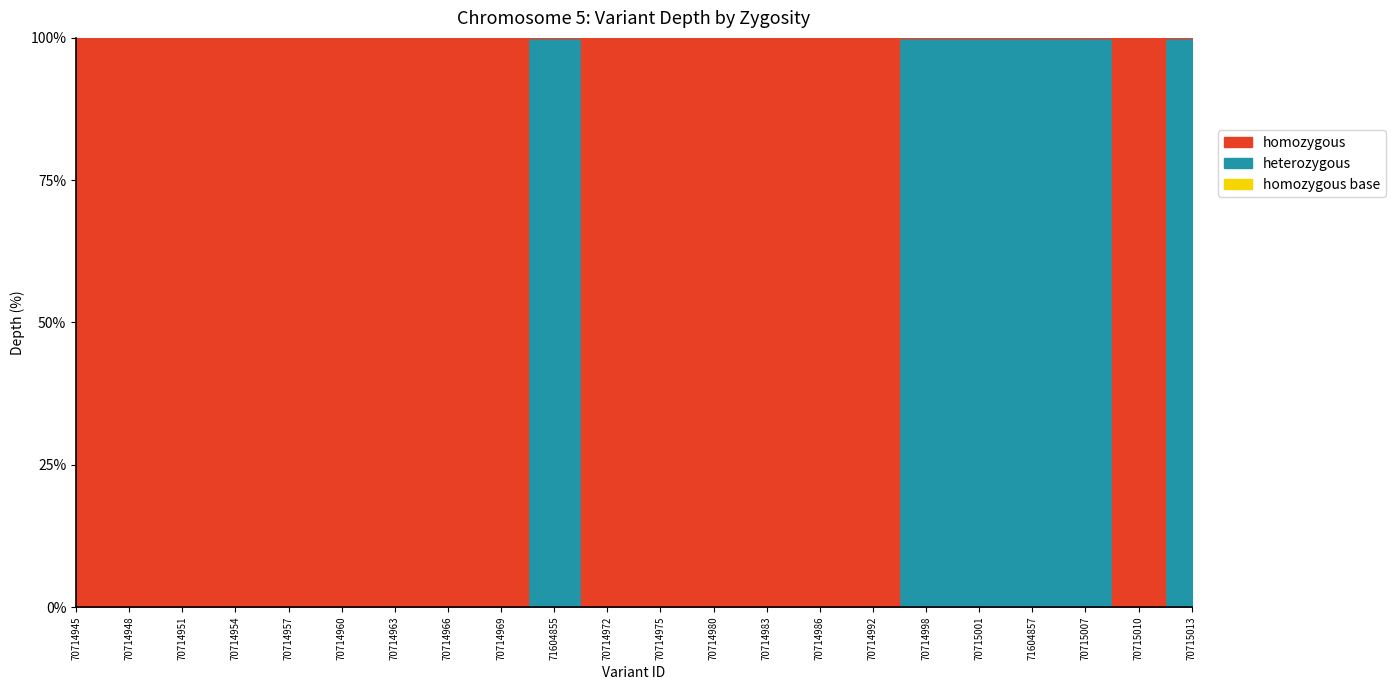

The homozygous series shows 11 at 70715013. True or false?

False